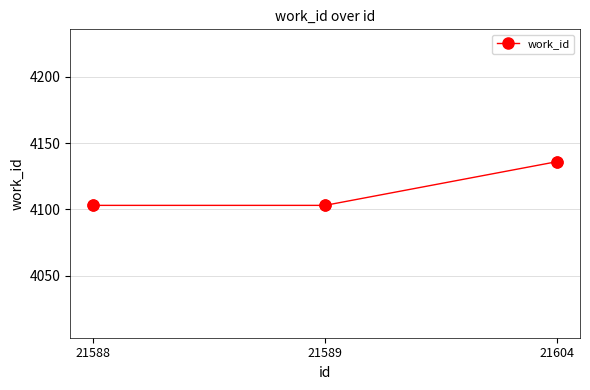

Approximately how many times larger is the value at 21604 compared to 21588?

1.0